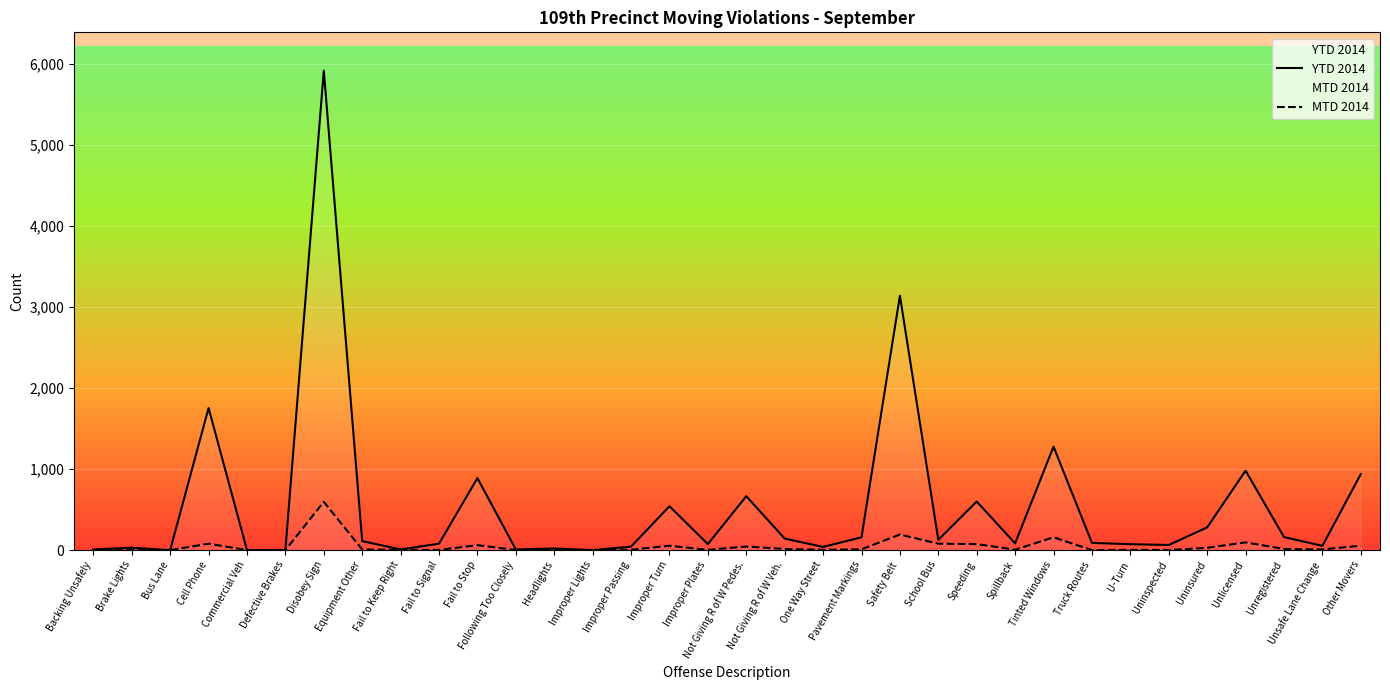

True or false: MTD 2014 and YTD 2014 cross at least once.

False